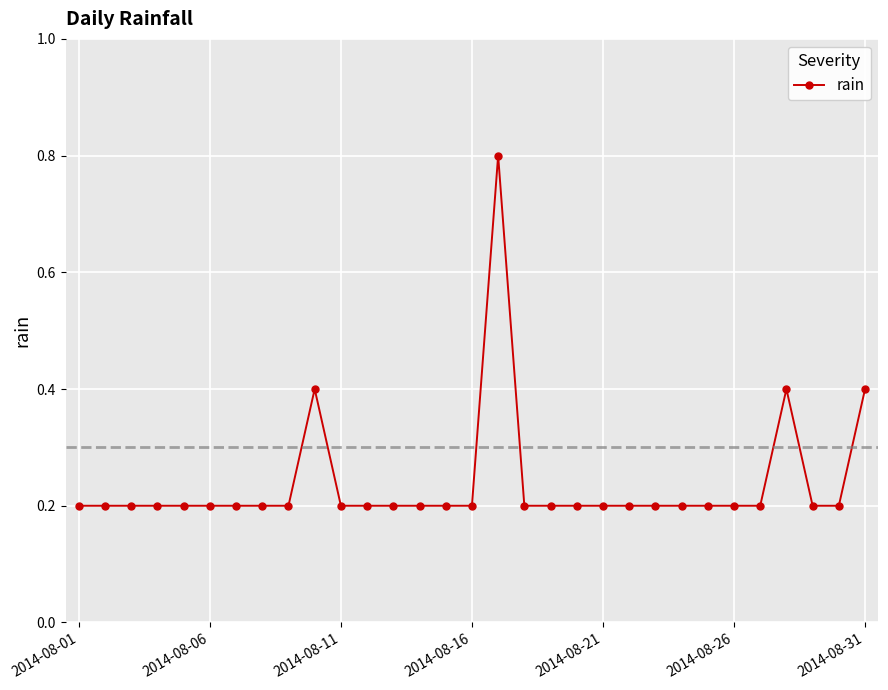

Does the chart display data point markers on the line(s)?

Yes